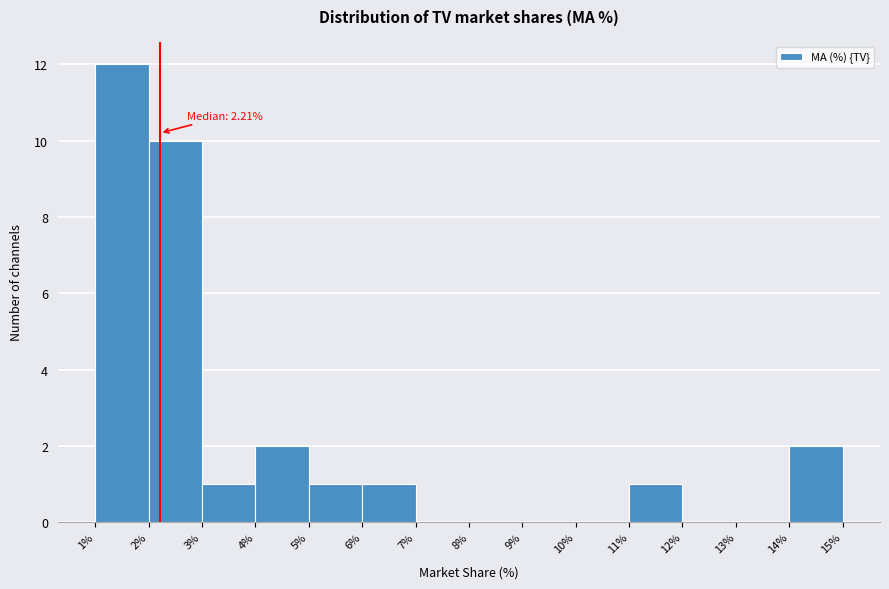

Over which range of the x-axis is the bar tallest?

1% to 2%